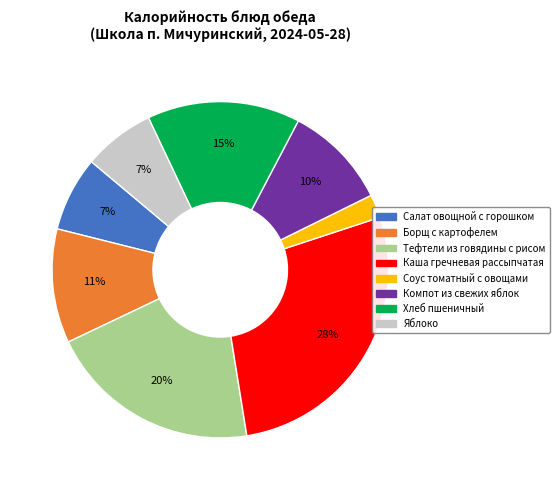

Does any single category account for the majority?

No